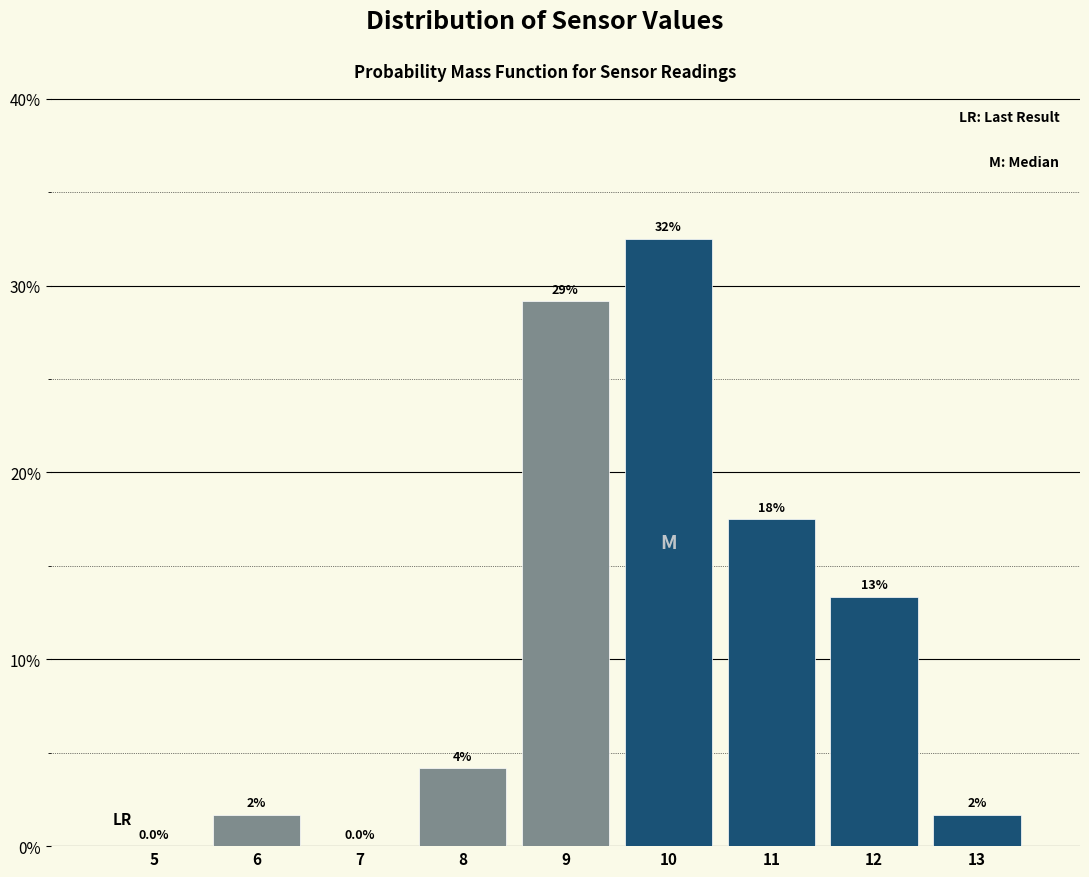

Are the bars horizontal?

No